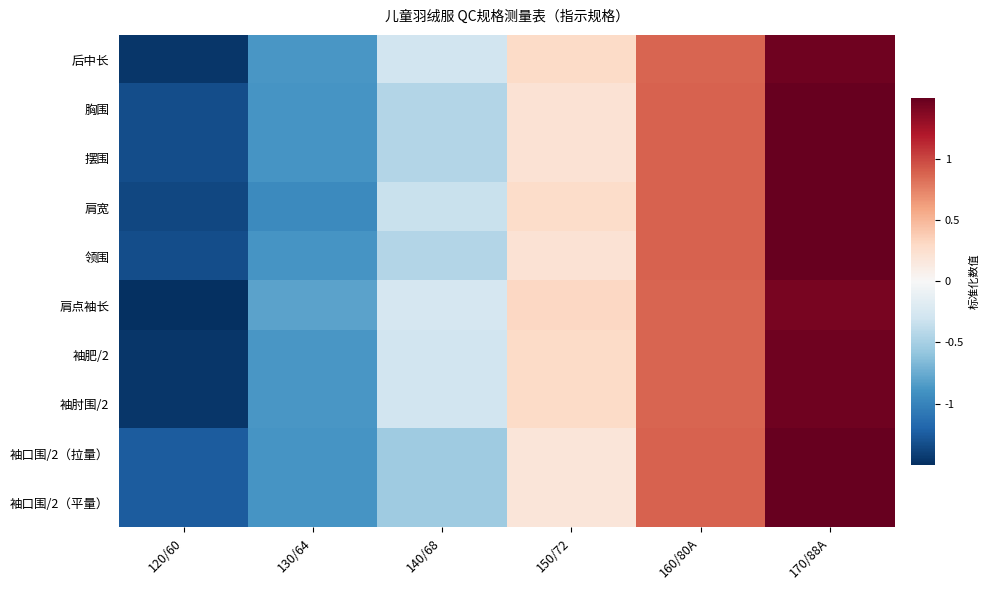

Which series has the widest spread of values?

肩点袖长